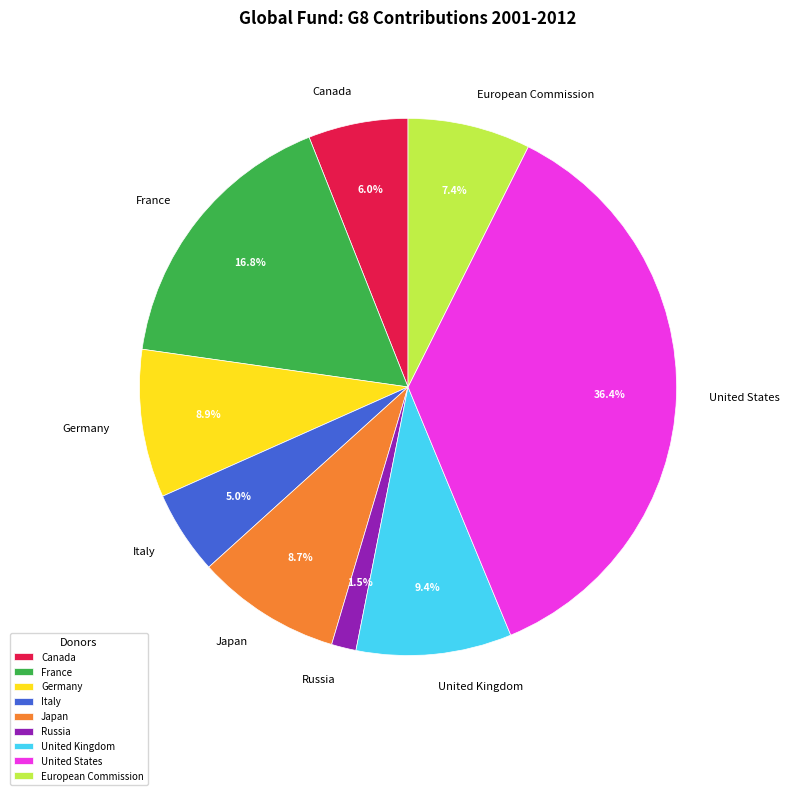

True or false: Russia accounts for 13% of the total.

False